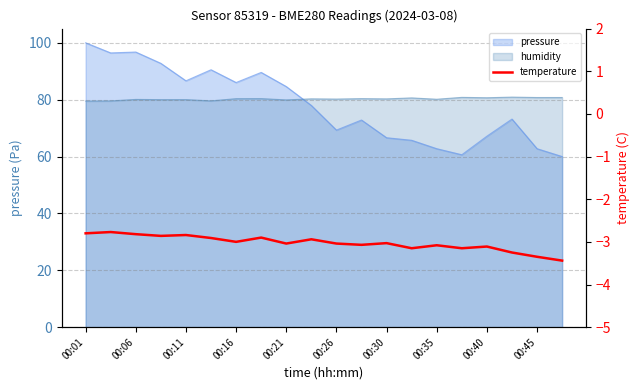

What is the change in value from 00:06 to 00:35?

-0.1